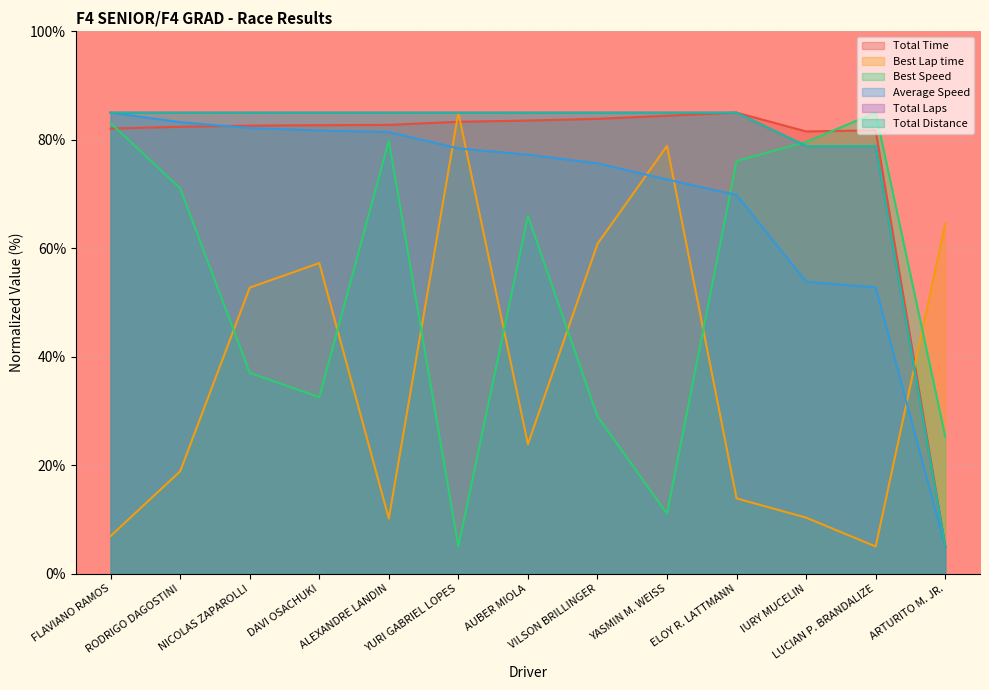

True or false: Total Distance and Average Speed cross at least once.

False